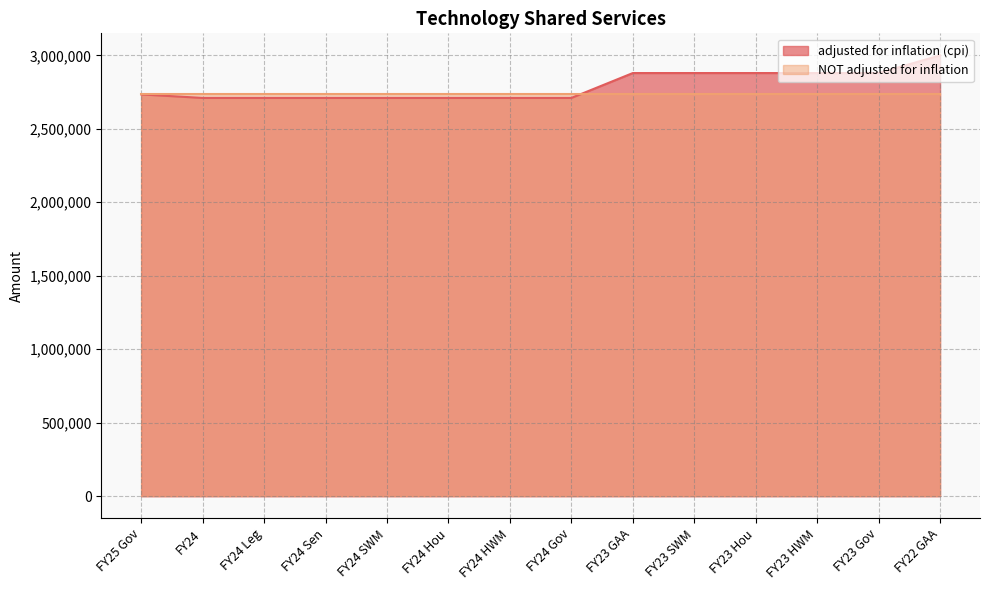

Approximately how many times larger is the value at FY25 Gov compared to FY24?

1.0